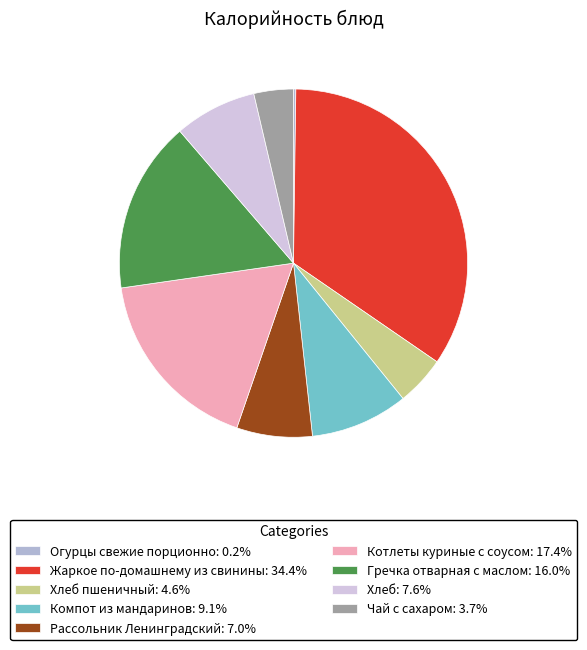

What is the ratio of the value at Гречка отварная с маслом: 16.0% to the value at Компот из мандаринов: 9.1%?

1.8